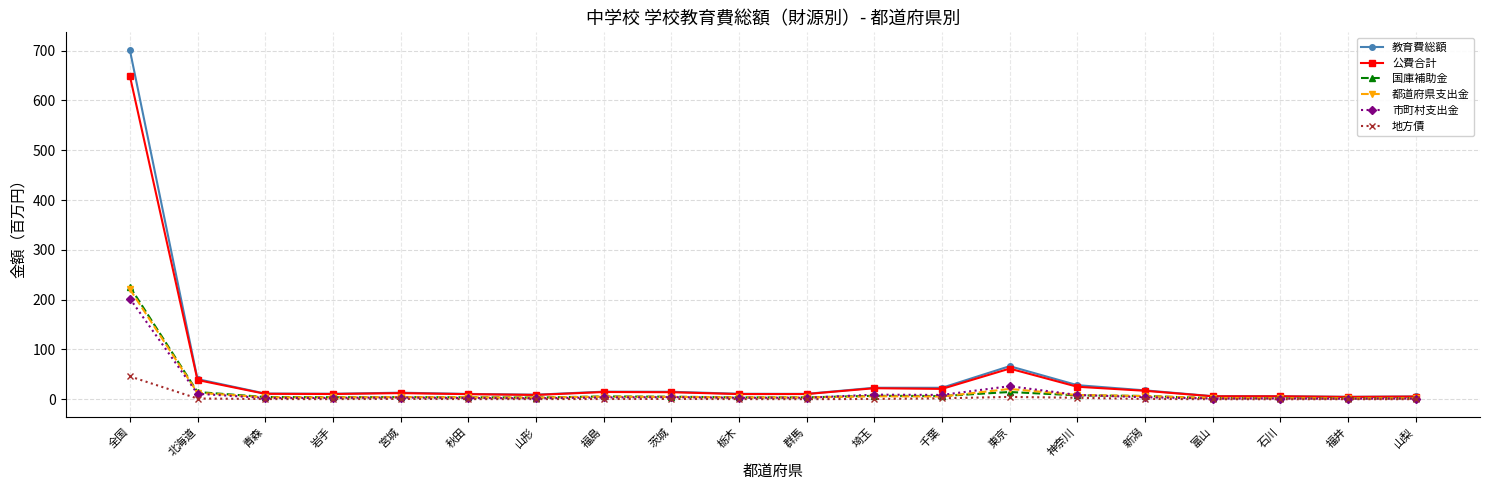

True or false: 国庫補助金 has more than 2 points higher than both neighbors.

True